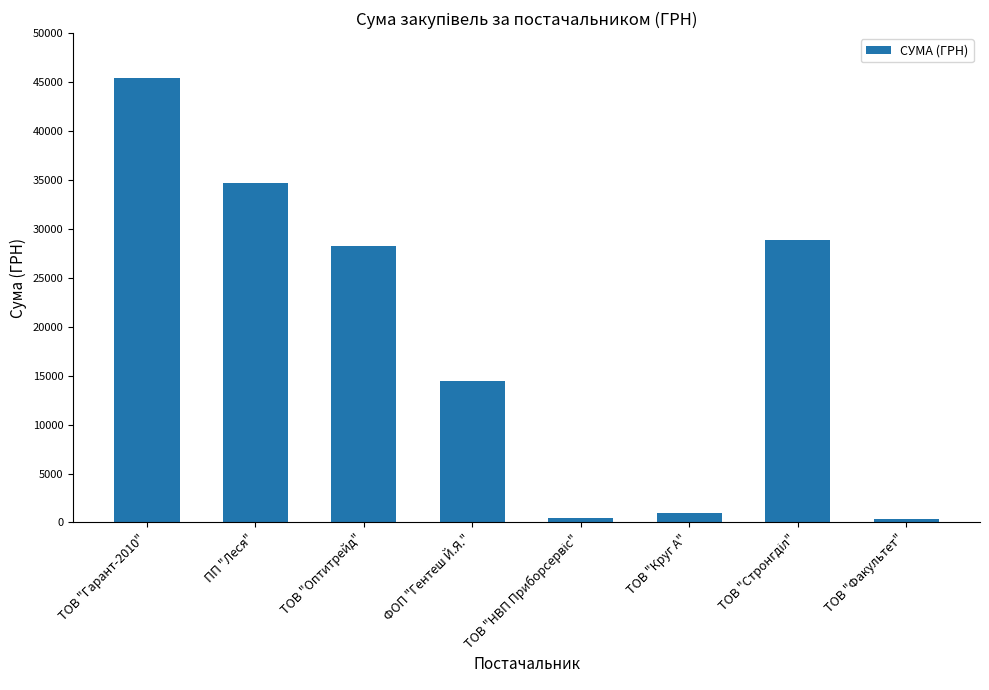

Approximately how many times larger is the value at ПП "Леся" compared to ТОВ "Оптитрейд"?

1.2